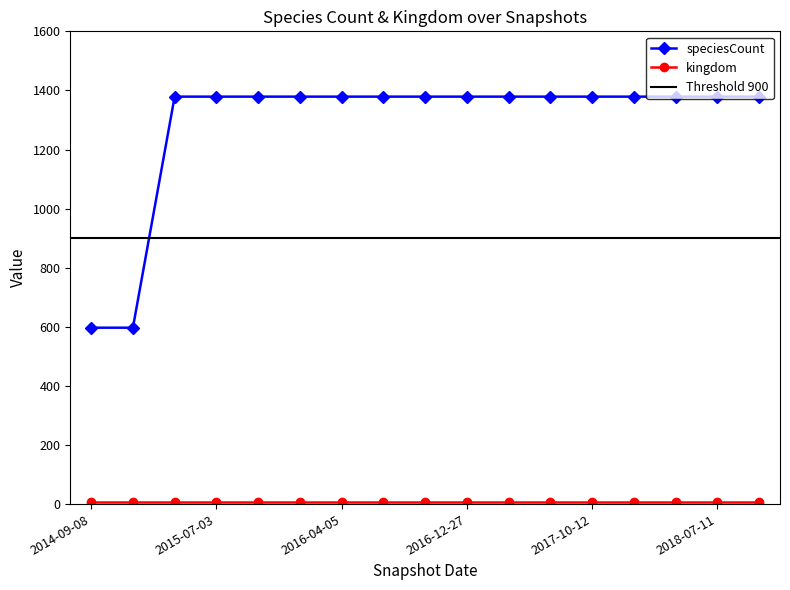

The value at 2017-04-12 is 1379. True or false?

True